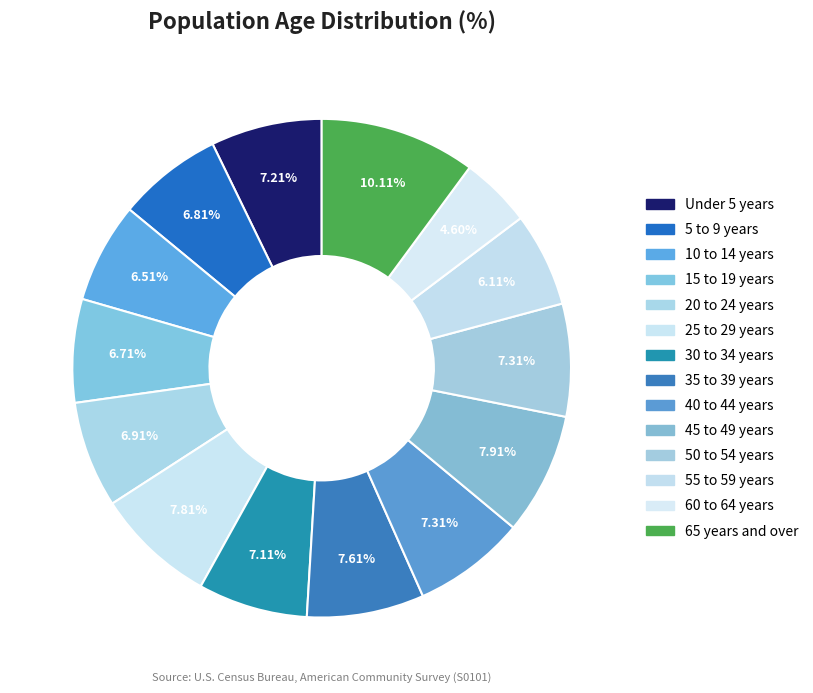

Is there any slice that represents more than half of the pie?

No